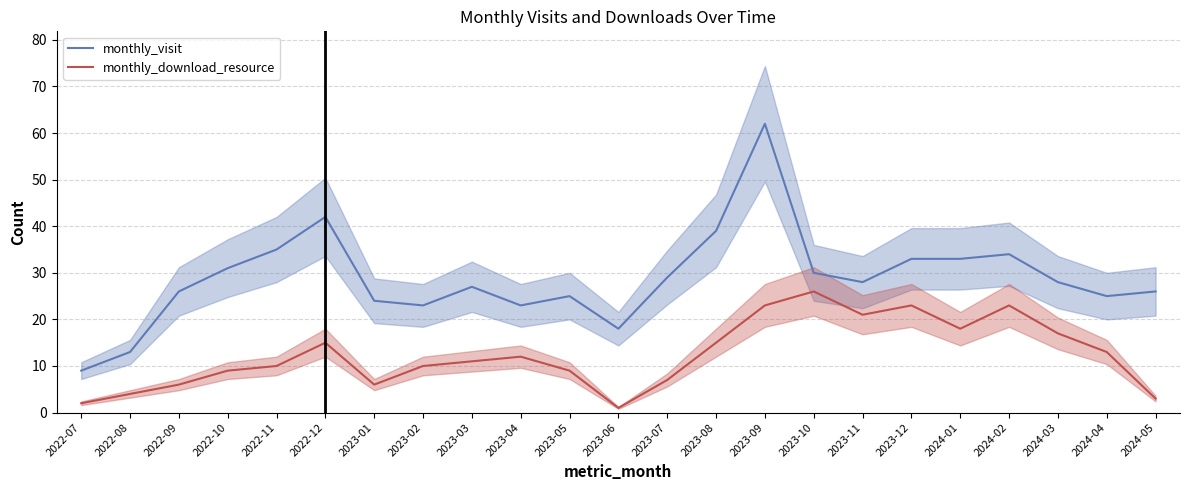

Which has a higher value, 2022-12 or 2023-12?

2022-12